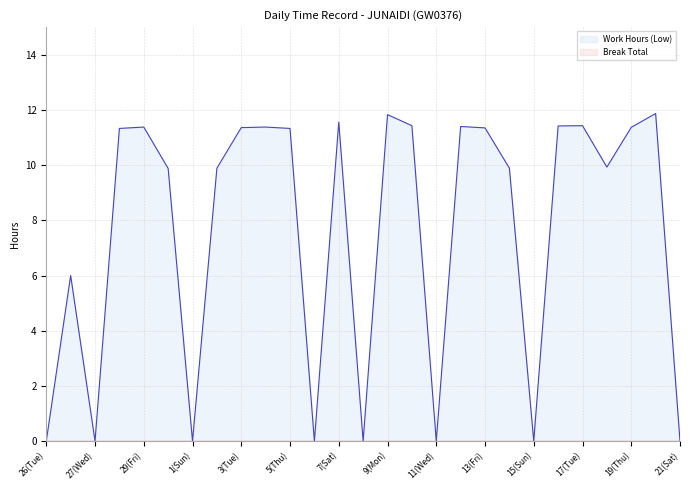

Does the chart have visible grid lines?

Yes